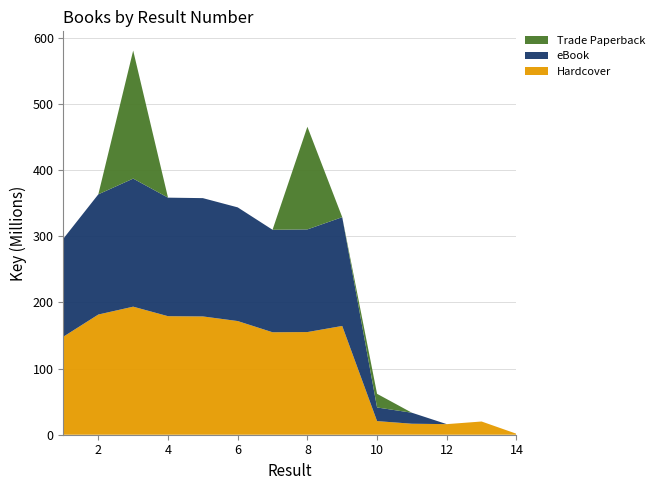

What is the total value across all series at 4?

358.4